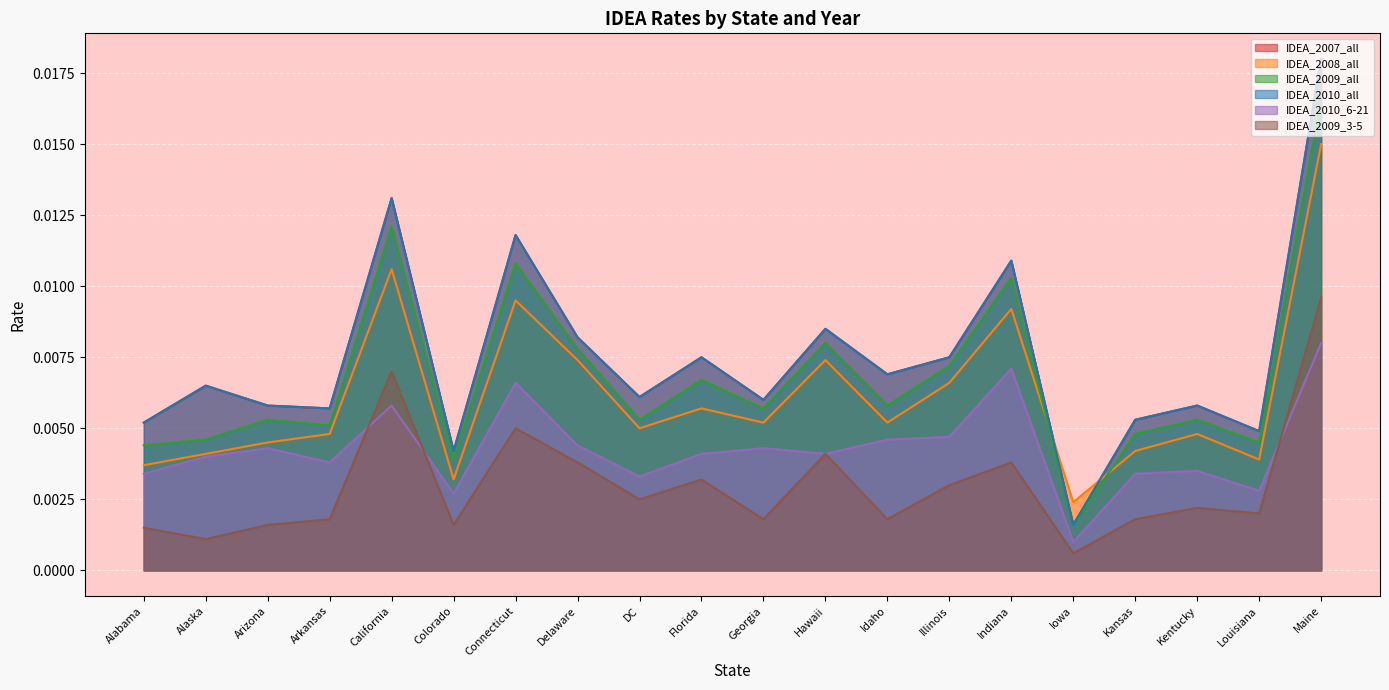

What is the label of the 16th point from the right?

California